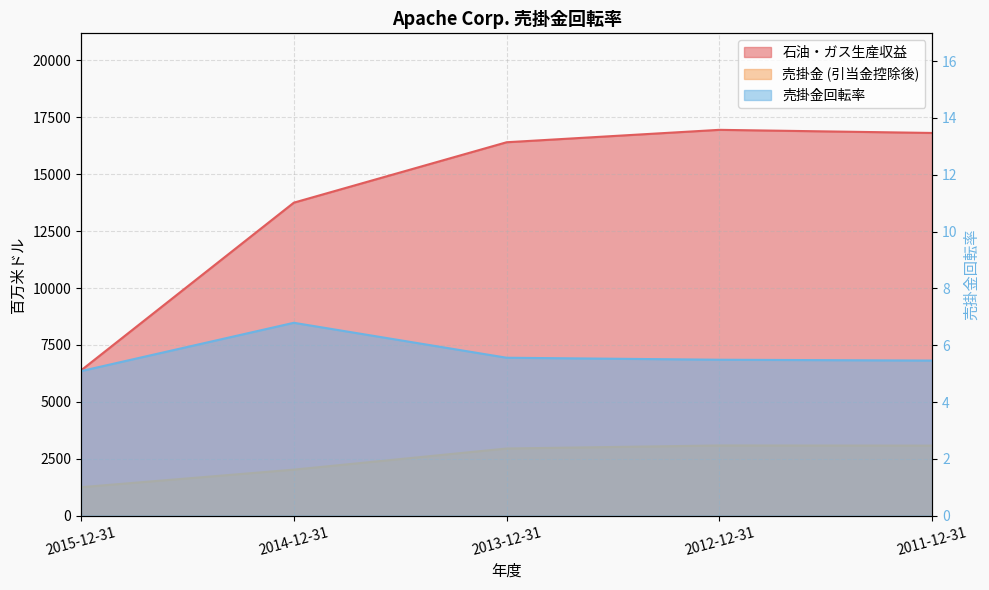

What is the spread (max minus min) of values at 2011-12-31?

16804.5